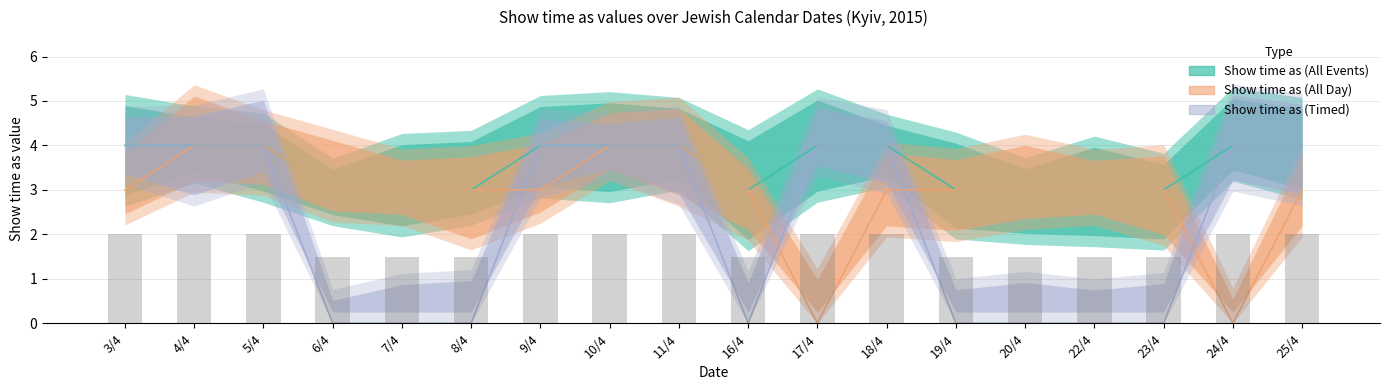

What is the difference between the maximum and minimum values in the Show time as (Timed) series?

4